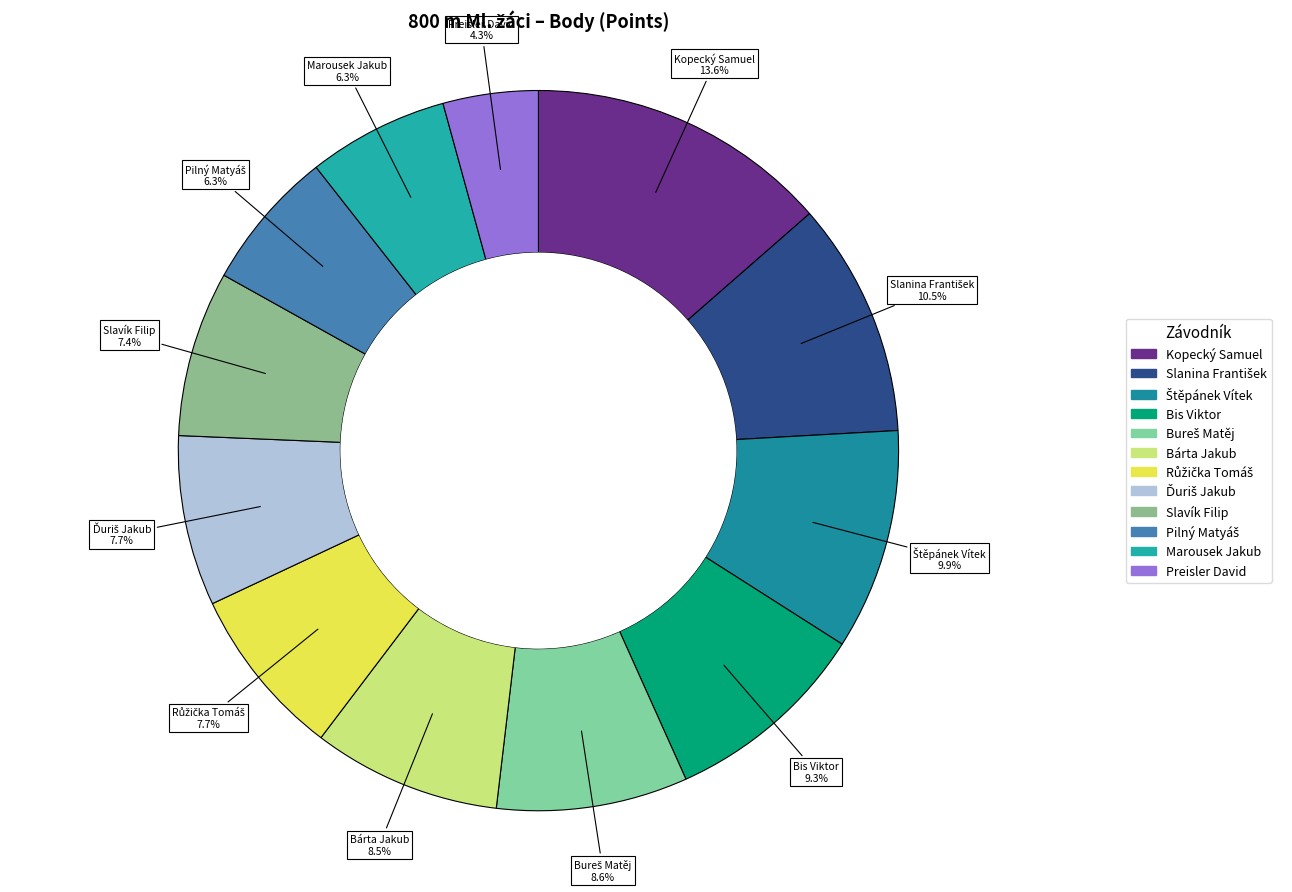

Approximately how many times larger is the value at Kopecký Samuel compared to Preisler David?

3.2